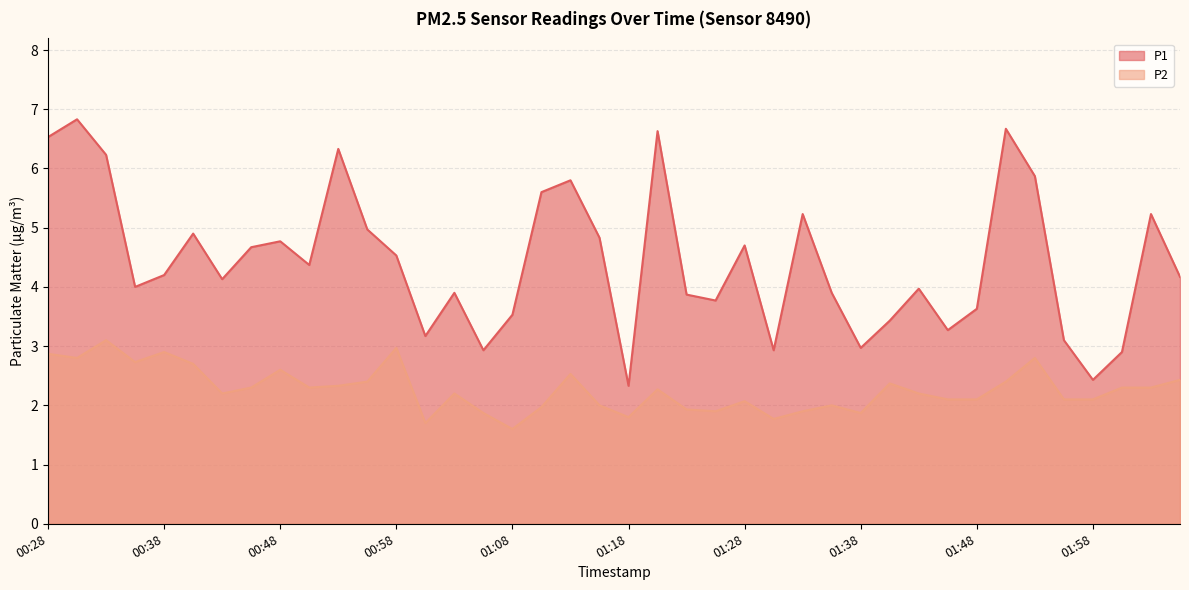

Rank the series by their average value, from highest to lowest.

P1, P2